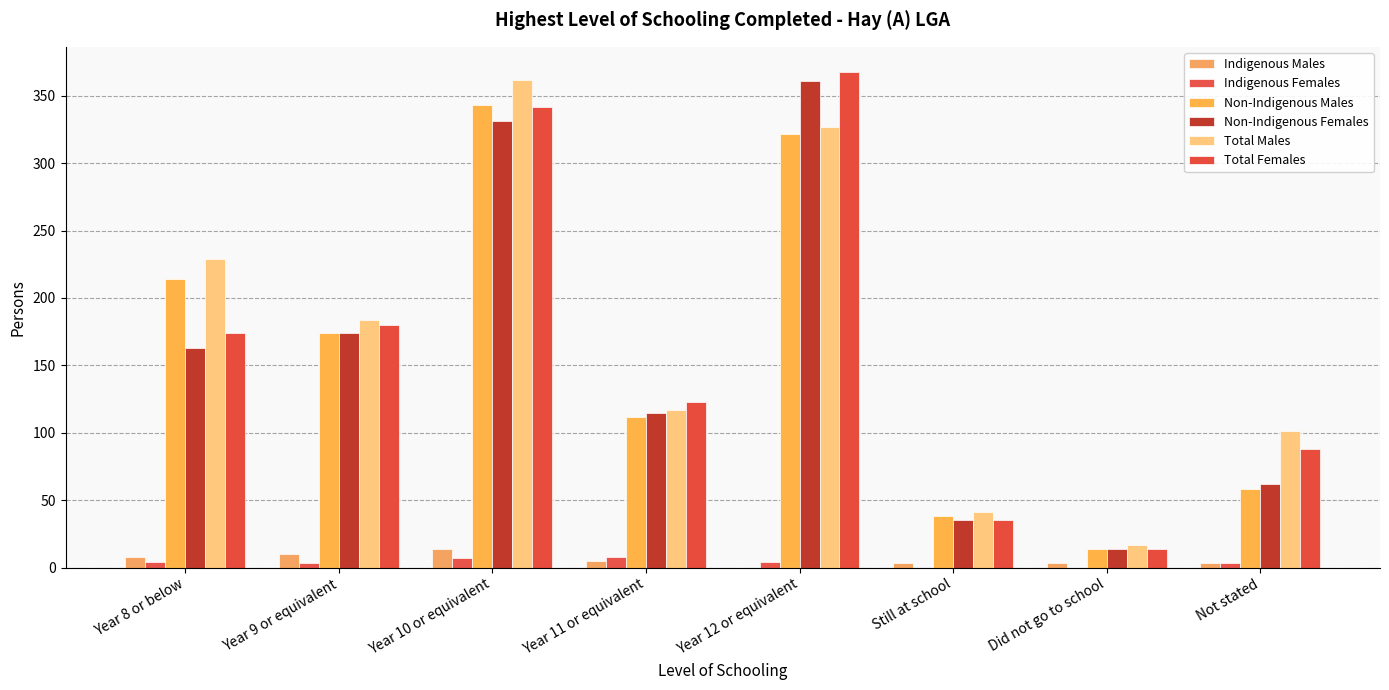

Which series has the largest range (max minus min)?

Total Females